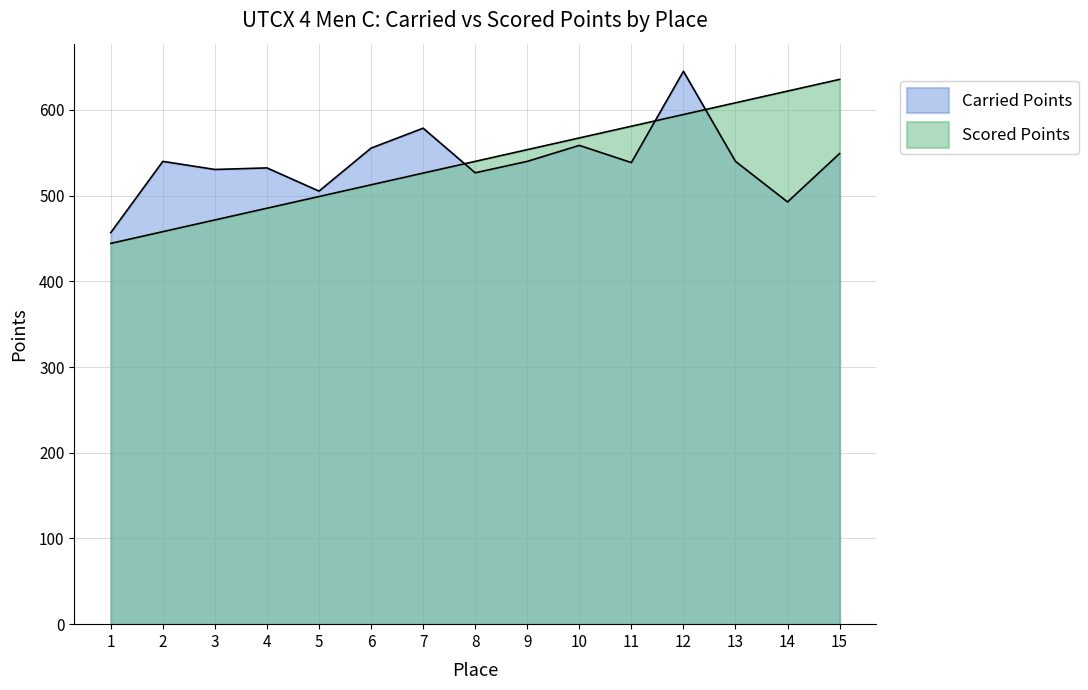

How many lines are shown in the chart?

2